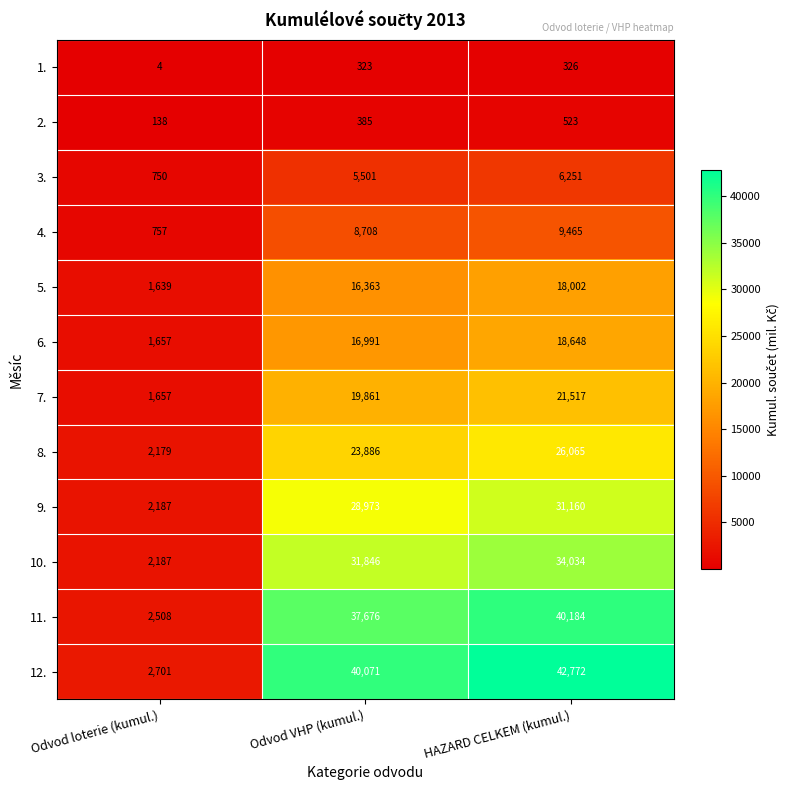

Which series has the largest total across all categories?

12.